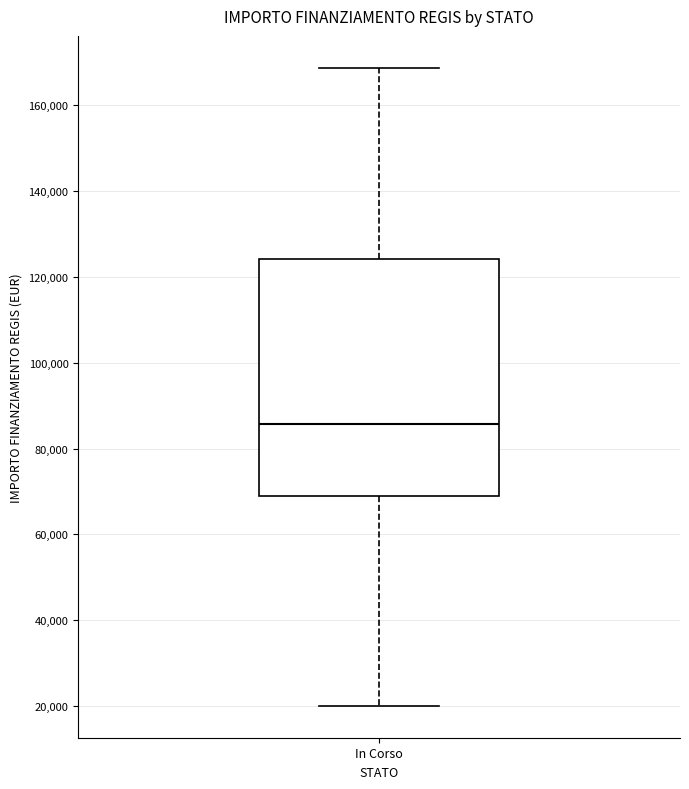

Where is the lower edge of the box for In Corso on the y-axis? The values are not printed on the chart, so give them approximately, as read against the axis.

68000